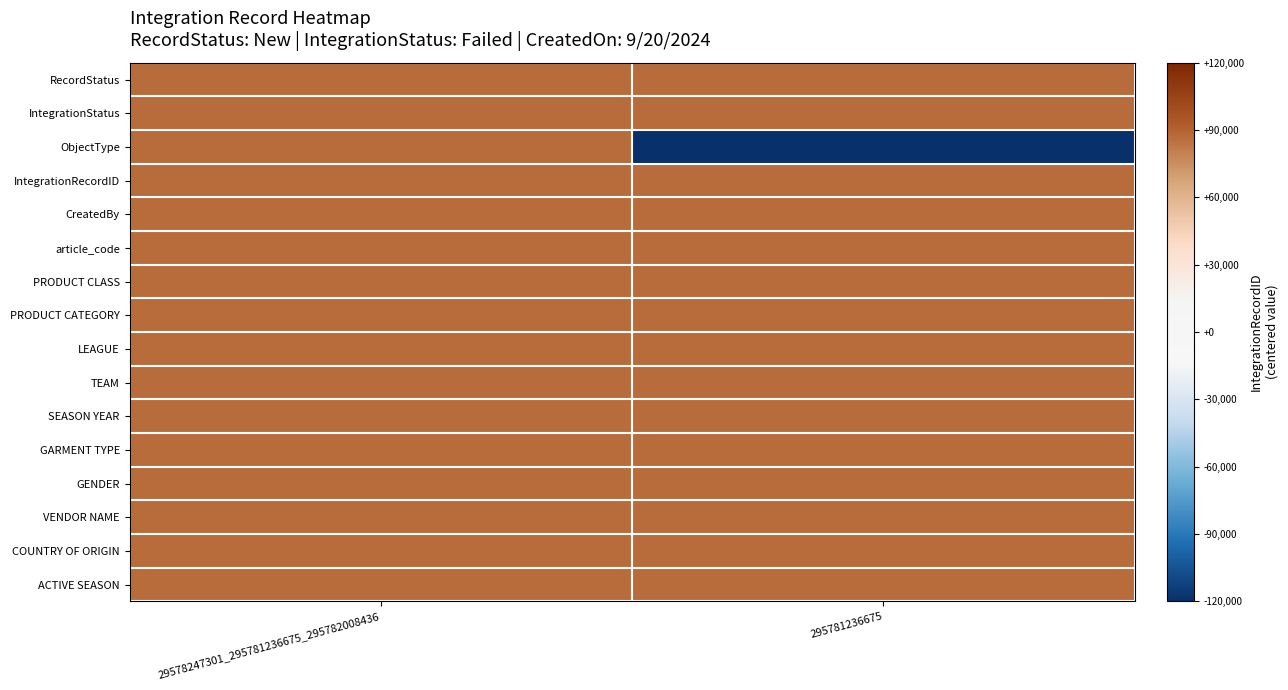

Reading left to right, what are all the values shown in this chart?

RecordStatus: 29578247301_295781236675_295782008436=86266	295781236675=86266
IntegrationStatus: 29578247301_295781236675_295782008436=86266	295781236675=86266
ObjectType: 29578247301_295781236675_295782008436=86266	295781236675=-200000
IntegrationRecordID: 29578247301_295781236675_295782008436=86266	295781236675=86266
CreatedBy: 29578247301_295781236675_295782008436=86266	295781236675=86266
article_code: 29578247301_295781236675_295782008436=86266	295781236675=86266
PRODUCT CLASS: 29578247301_295781236675_295782008436=86266	295781236675=86266
PRODUCT CATEGORY: 29578247301_295781236675_295782008436=86266	295781236675=86266
LEAGUE: 29578247301_295781236675_295782008436=86266	295781236675=86266
TEAM: 29578247301_295781236675_295782008436=86266	295781236675=86266
SEASON YEAR: 29578247301_295781236675_295782008436=86266	295781236675=86266
GARMENT TYPE: 29578247301_295781236675_295782008436=86266	295781236675=86266
GENDER: 29578247301_295781236675_295782008436=86266	295781236675=86266
VENDOR NAME: 29578247301_295781236675_295782008436=86266	295781236675=86266
COUNTRY OF ORIGIN: 29578247301_295781236675_295782008436=86266	295781236675=86266
ACTIVE SEASON: 29578247301_295781236675_295782008436=86266	295781236675=86266